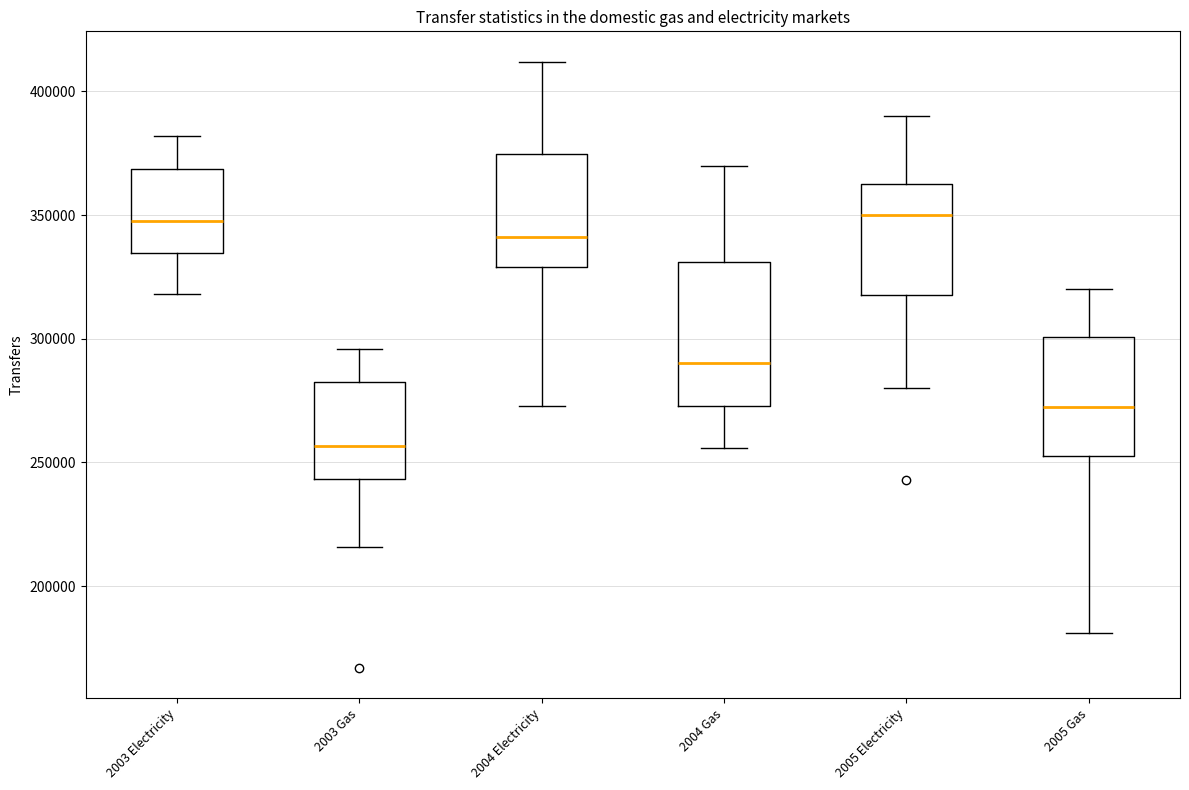

Reading left to right, read every box against the y-axis: the position of its median line, the range the box covers, and the ends of its whiskers. The values are not printed on the chart, so give them approximately, as read against the axis.

2003 Electricity: median 350000, box 335000 to 370000, whiskers 320000 to 380000
2003 Gas: median 255000, box 245000 to 285000, whiskers 215000 to 295000
2004 Electricity: median 340000, box 330000 to 375000, whiskers 275000 to 410000
2004 Gas: median 290000, box 275000 to 330000, whiskers 255000 to 370000
2005 Electricity: median 350000, box 320000 to 365000, whiskers 280000 to 390000
2005 Gas: median 275000, box 255000 to 300000, whiskers 180000 to 320000